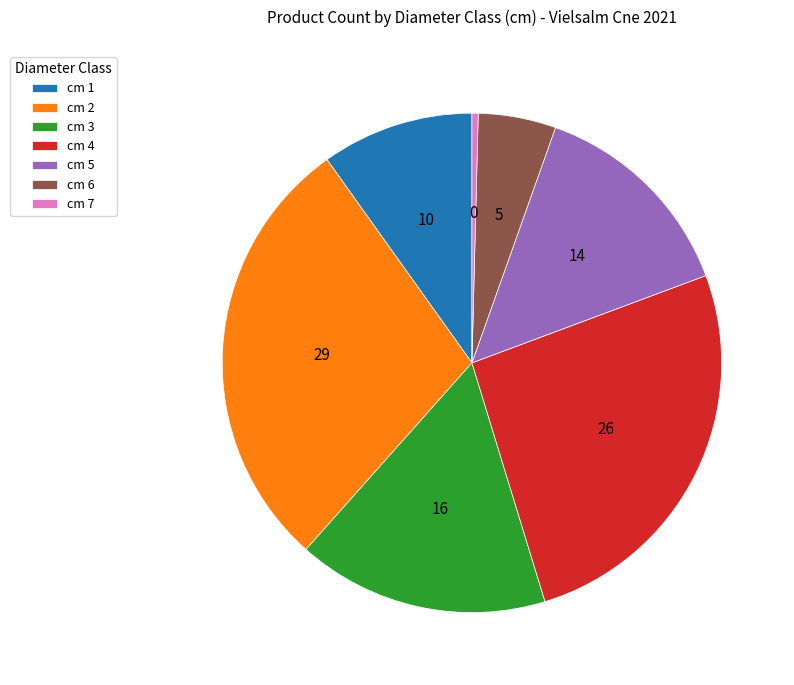

Combined, do cm 6 and cm 7 account for over 50%?

No